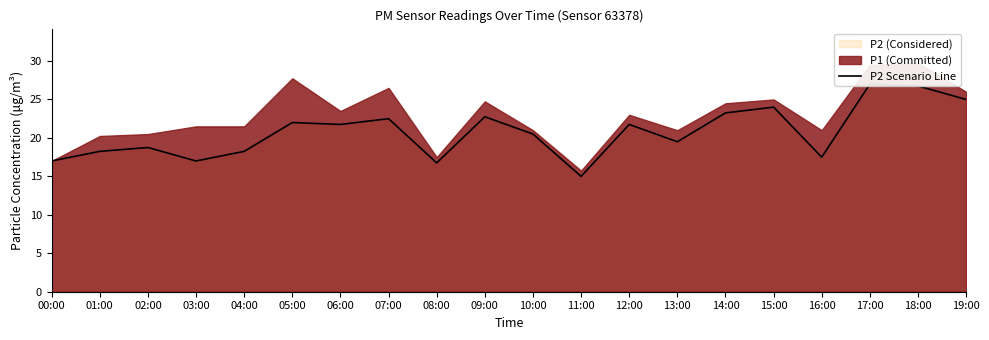

What is the value of the 5th point from the left?

18.2